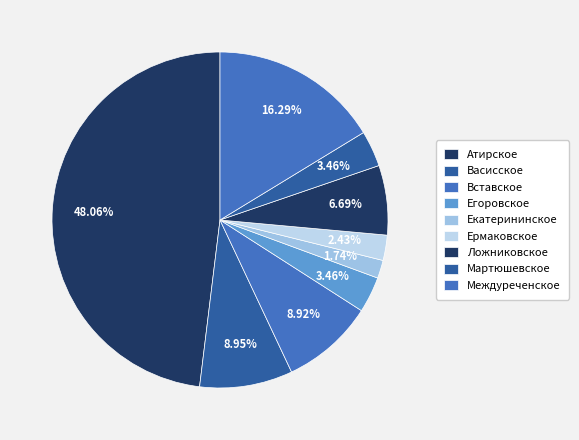

To the nearest percent, what percentage of the pie is Вставское?

9%